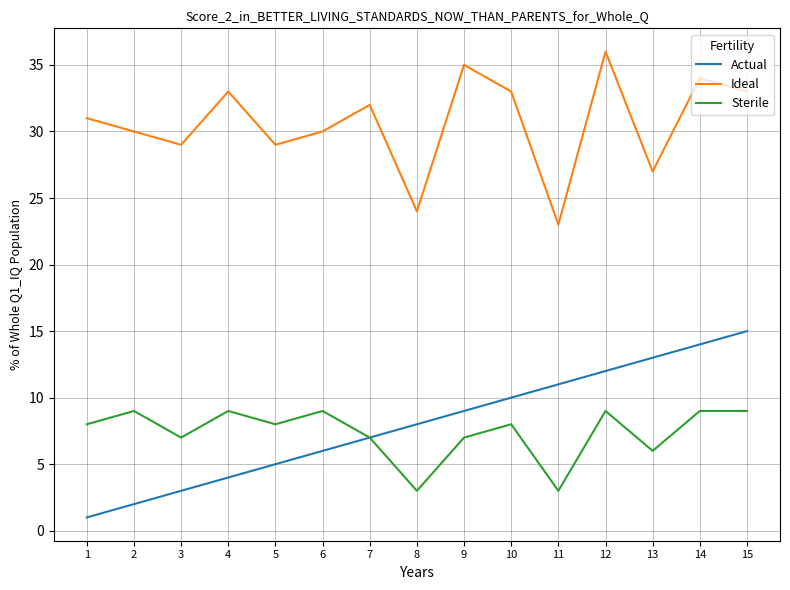

Rank the series by their maximum value, from highest to lowest.

Ideal, Actual, Sterile